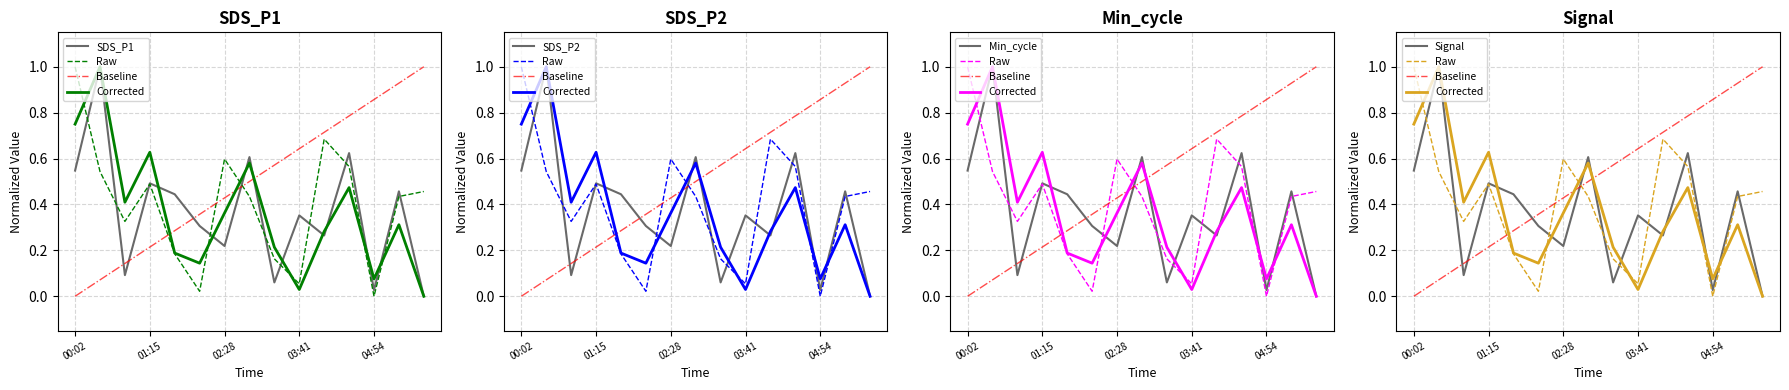

How many intersections are there between Baseline and Corrected?

3